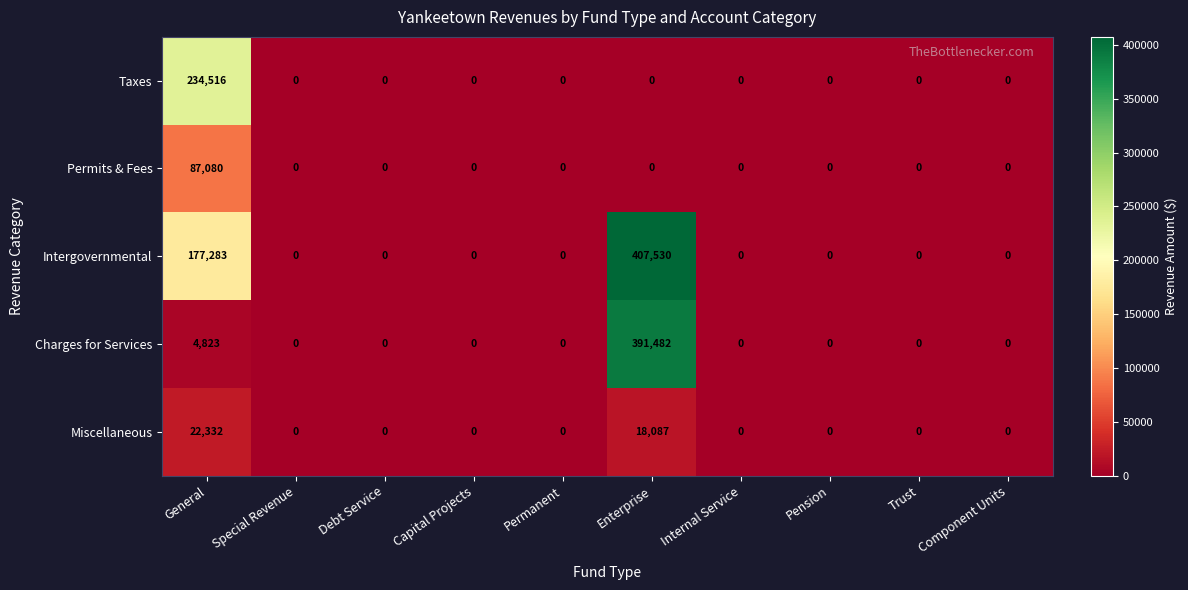

At which category is the sum across all series the highest?

Enterprise